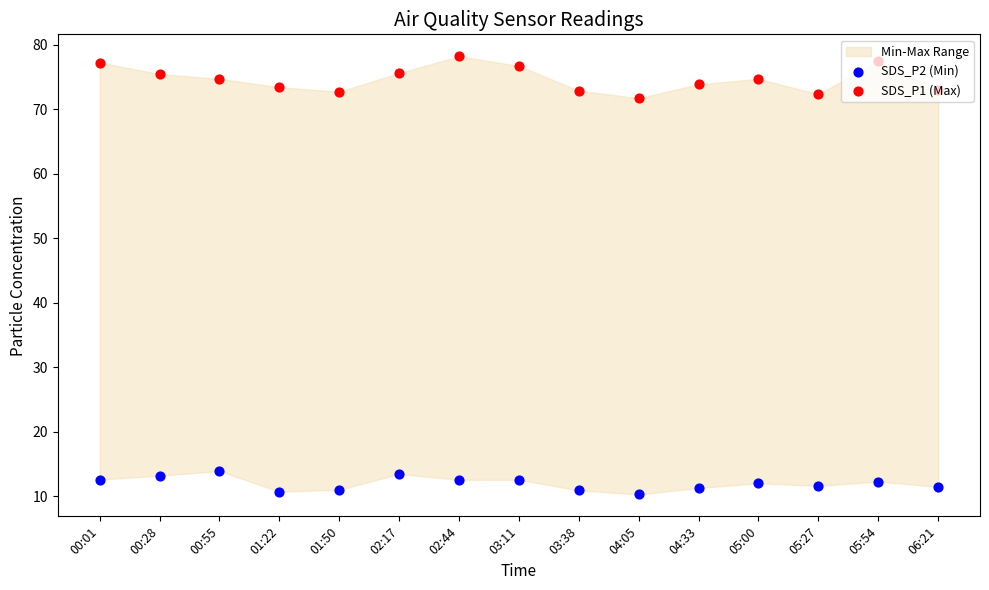

At how many categories does at least one series exceed 27?

15